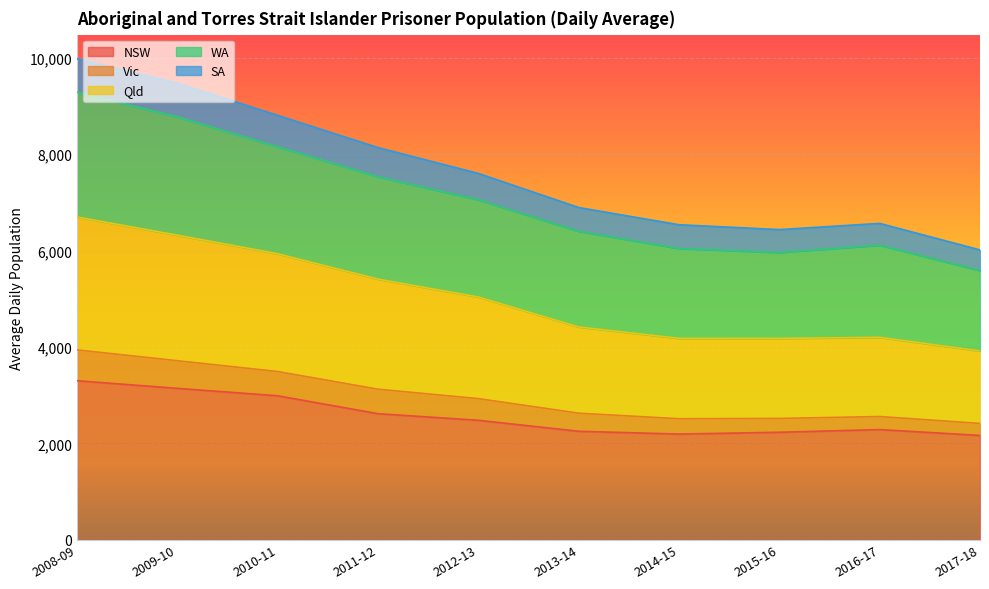

What is the smallest value displayed?

2163.8